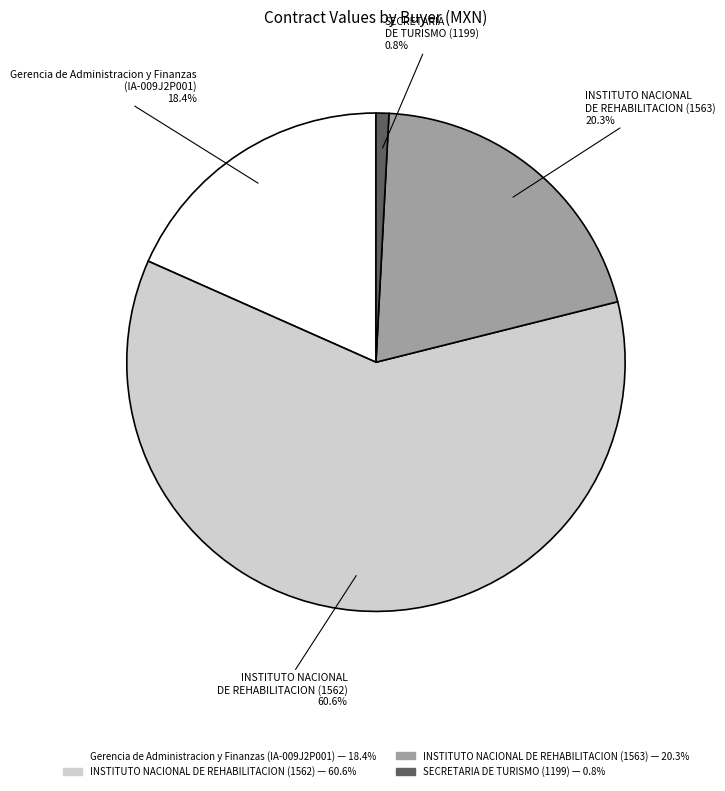

Which category has the biggest portion of the pie?

INSTITUTO NACIONAL DE REHABILITACION (1562)